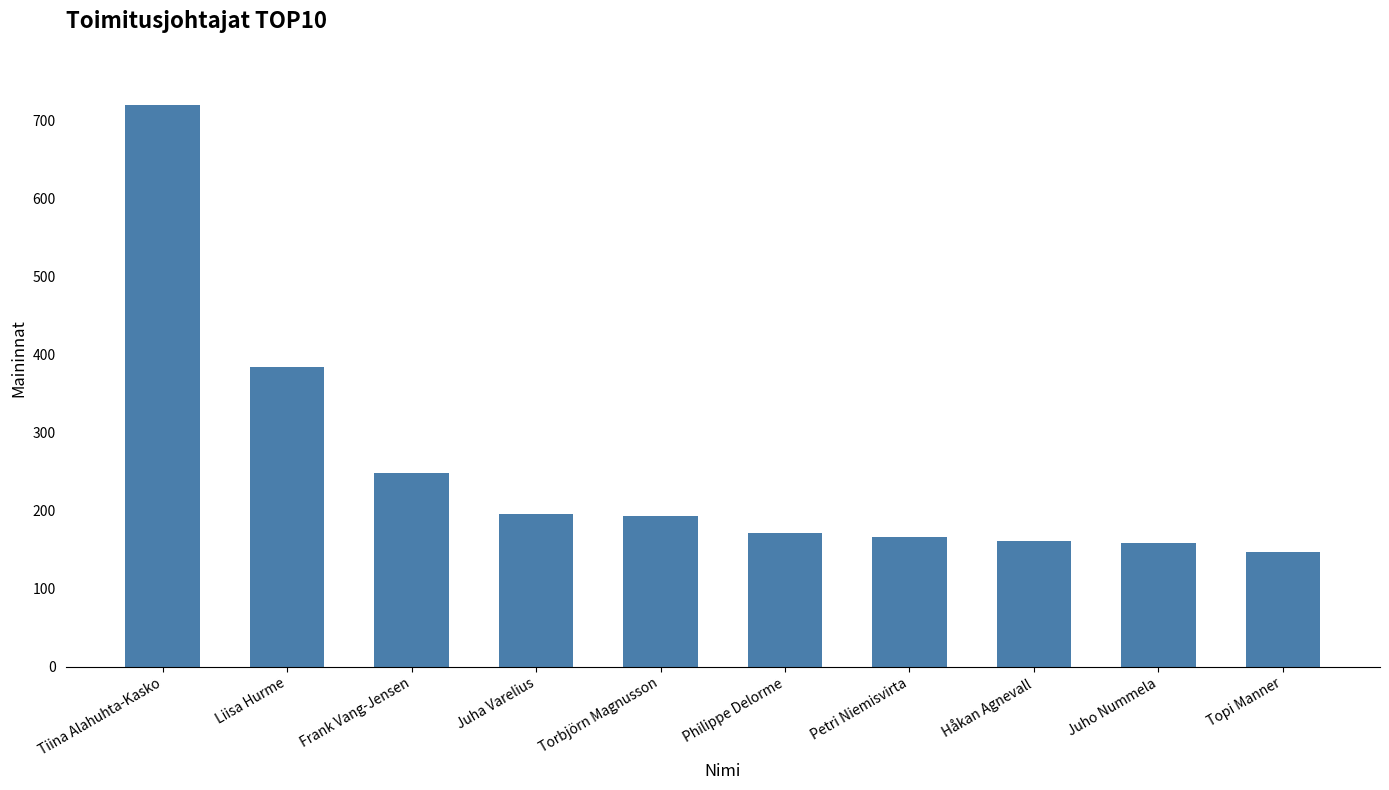

How many data points are less than 193?

5